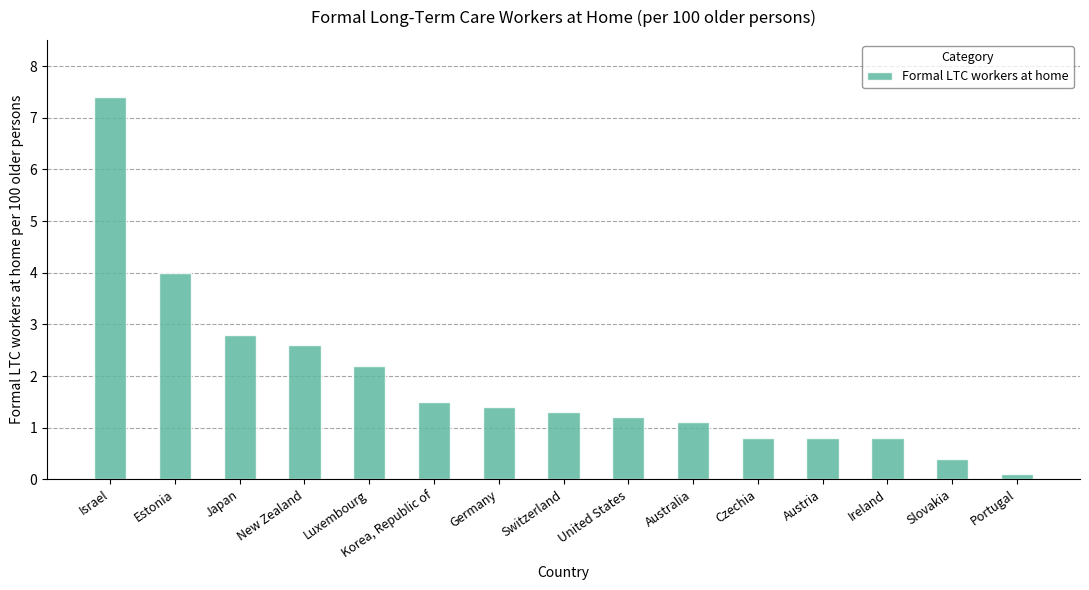

What position from the right is Japan?

13